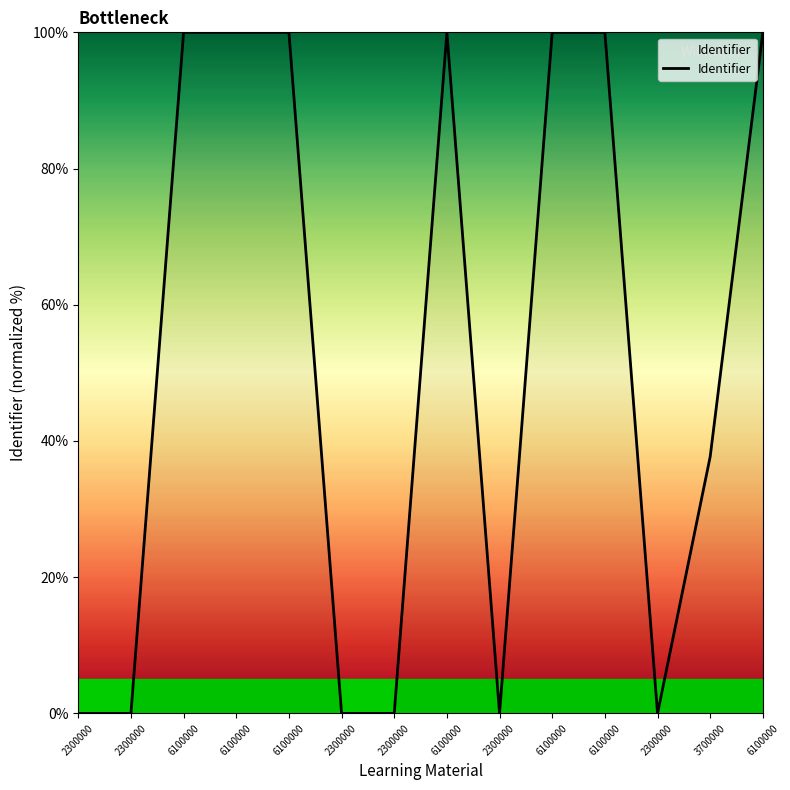

At which label does the data first exceed 99?

6100000